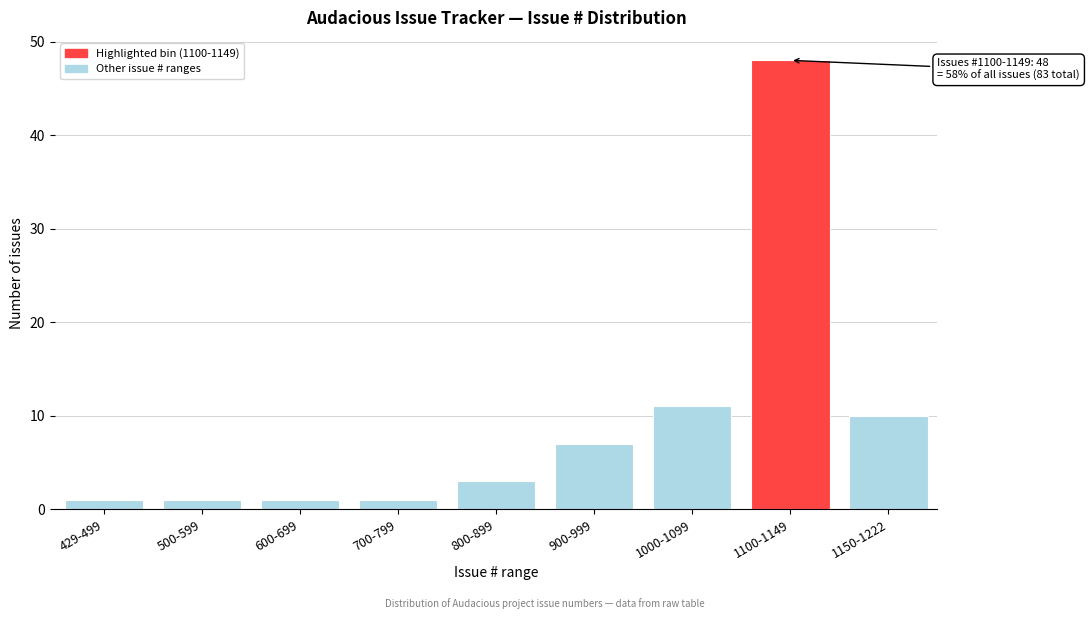

Reading right to left, transcribe all the data shown in this chart.

10	48	11	7	3	1	1	1	1